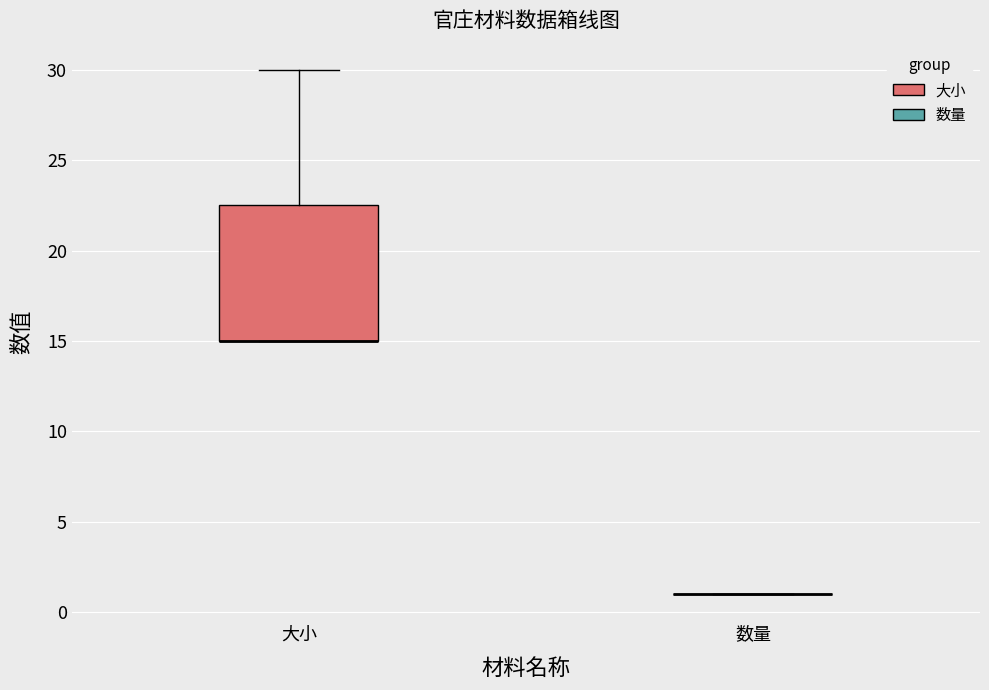

Comparing the boxes themselves (not the whiskers), which one is the tallest?

大小